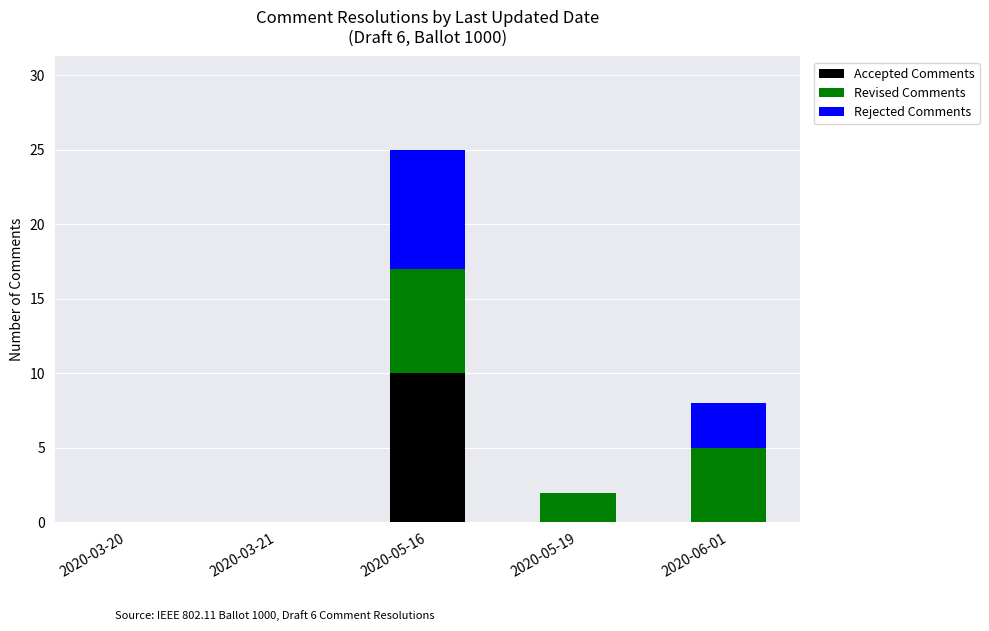

Reading left to right, transcribe the values for Accepted Comments.

2020-03-20=0	2020-03-21=0	2020-05-16=10	2020-05-19=0	2020-06-01=0